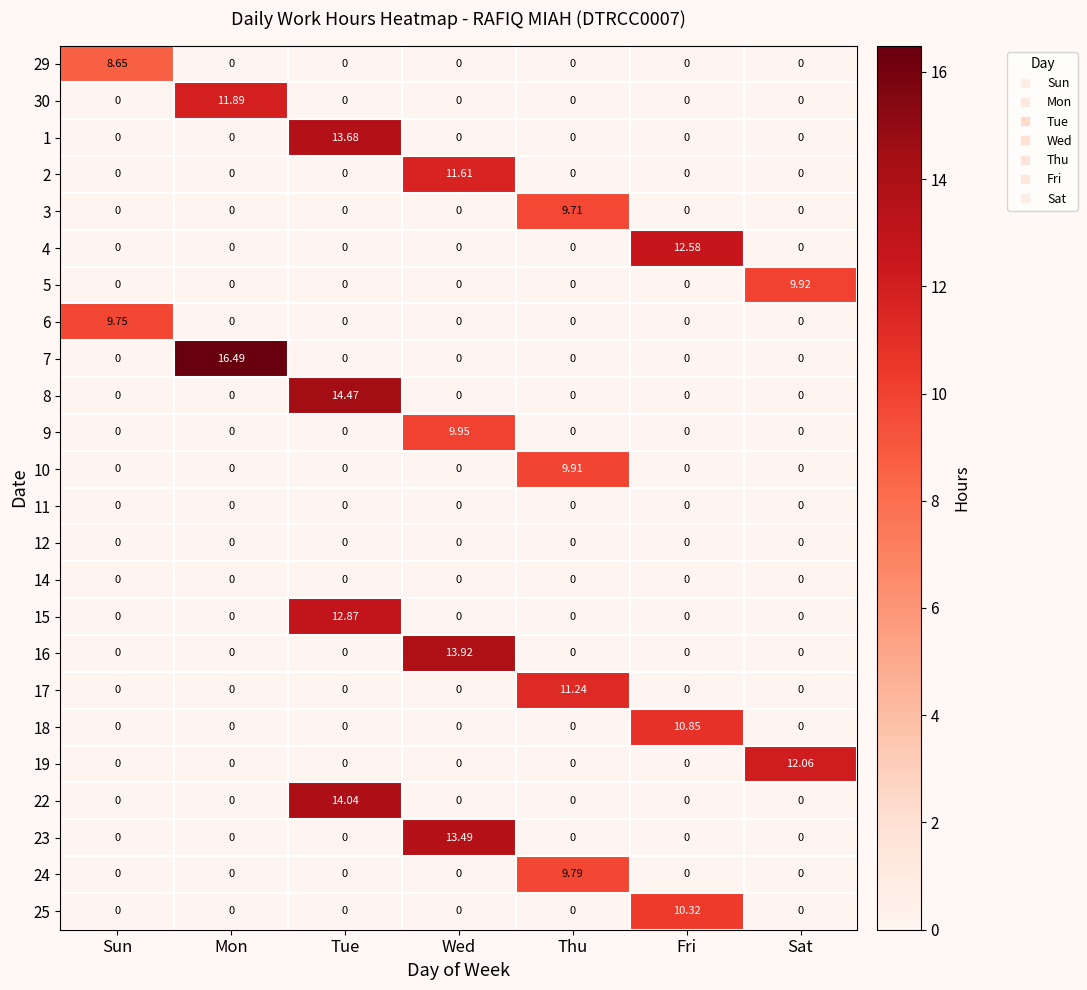

Between Mon and Thu, which series saw the biggest shift?

7